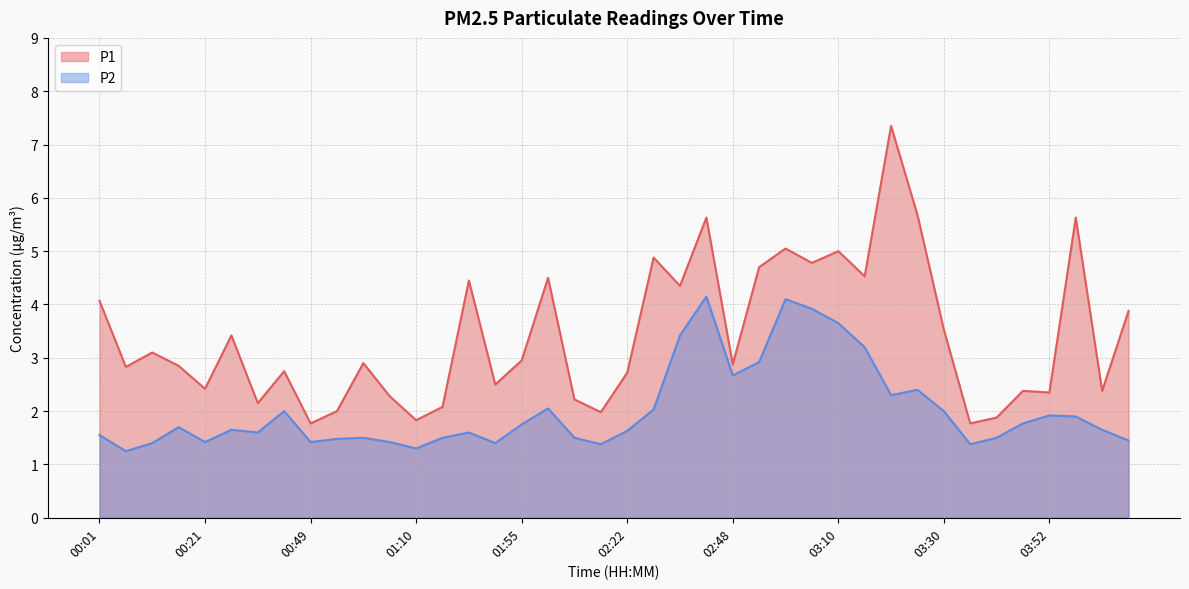

In P1, how many points are lower than both neighbors (excluding endpoints)?

14